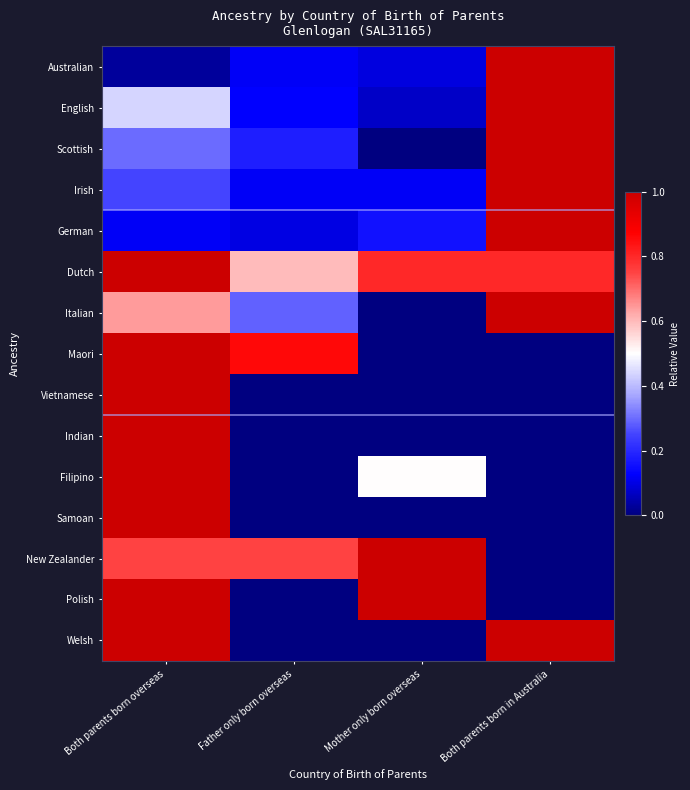

At how many categories does at least one series exceed 0?

4